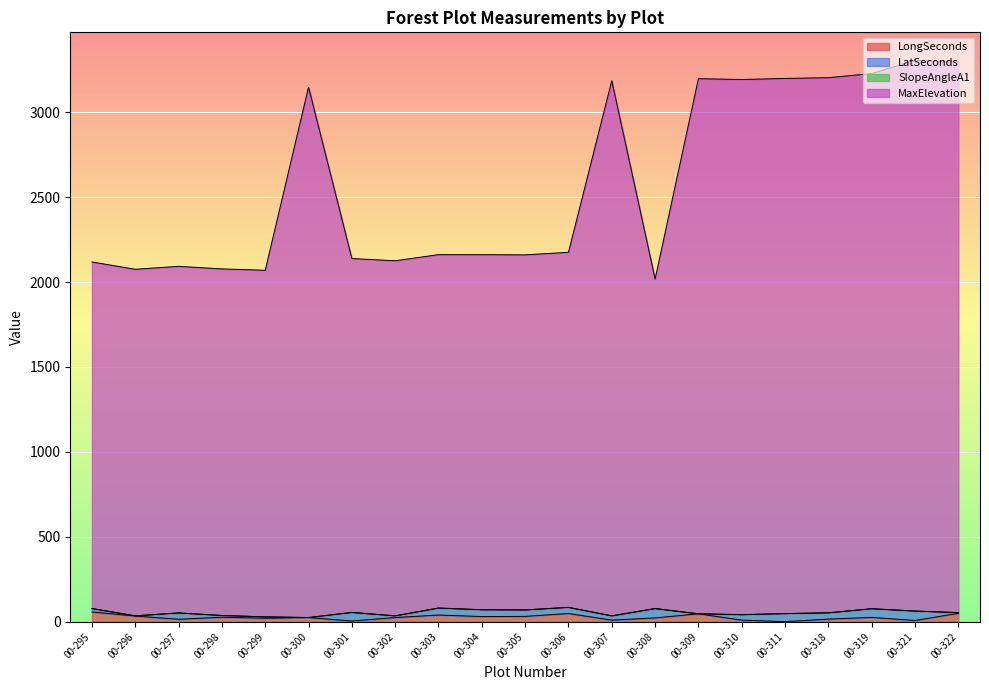

True or false: LongSeconds has more than 1 points higher than both neighbors.

True